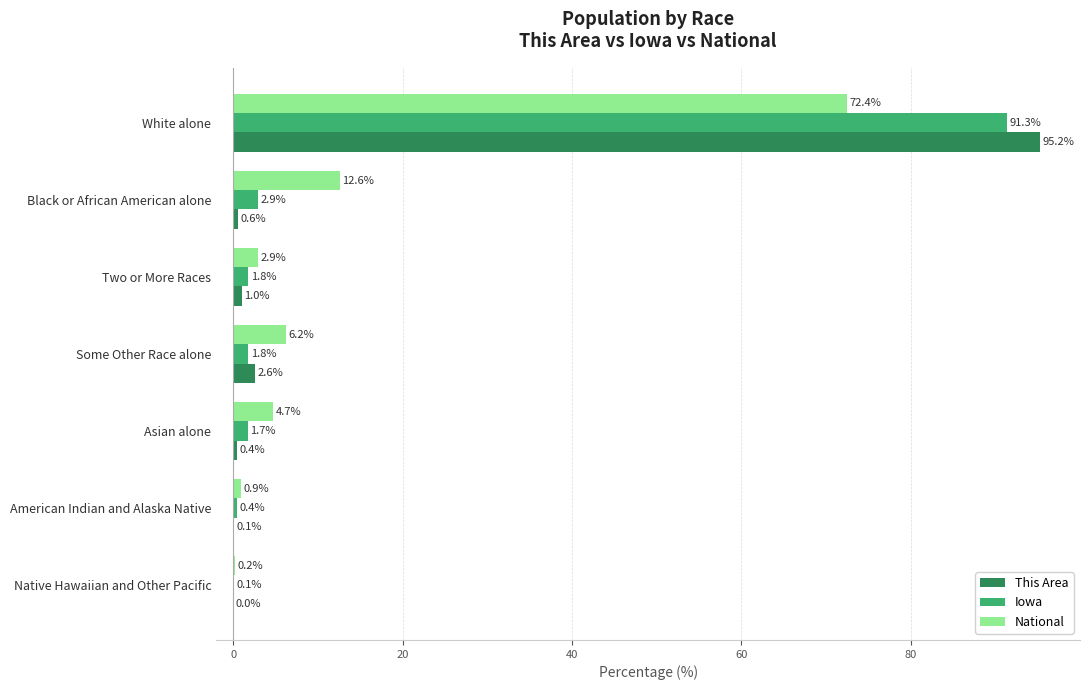

What are all the series names shown in the legend?

This Area, Iowa, National